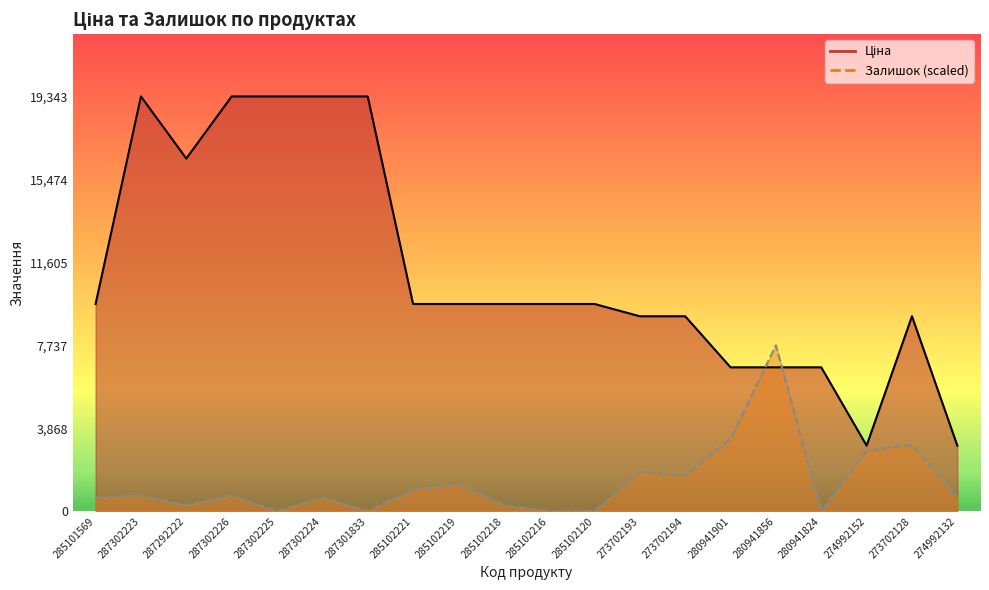

How many categories are shown in the chart?

20